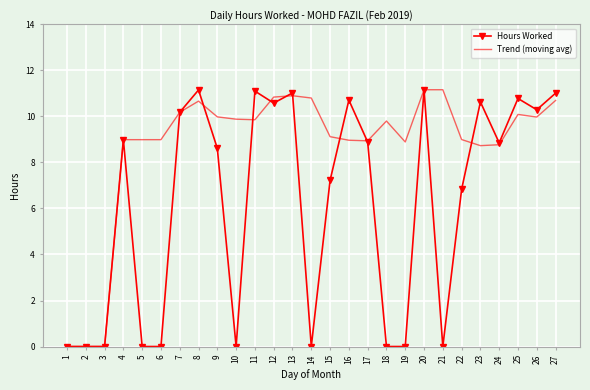

Rank the series by their average value, from highest to lowest.

Trend (moving avg), Hours Worked